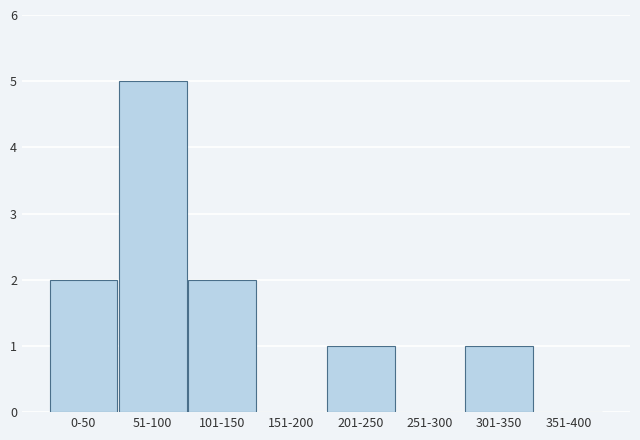

Reading left to right, what are all the values shown in this chart?

0-50=2	51-100=5	101-150=2	151-200=0	201-250=1	251-300=0	301-350=1	351-400=0